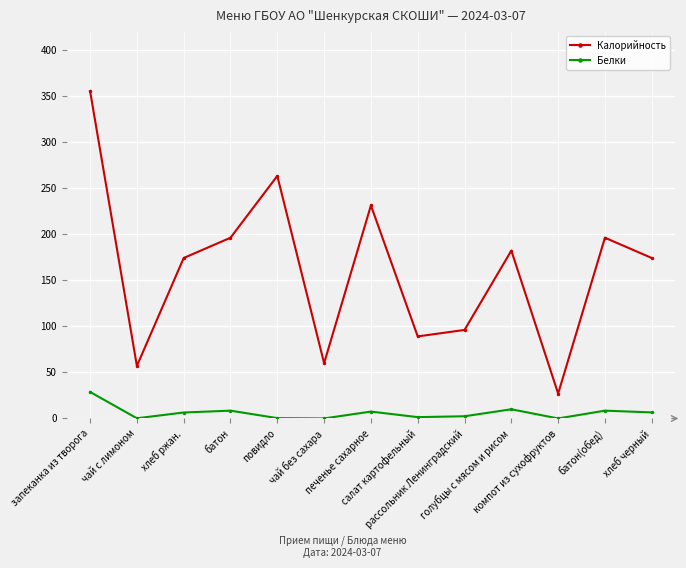

True or false: Белки has more than 1 interior local peaks.

True